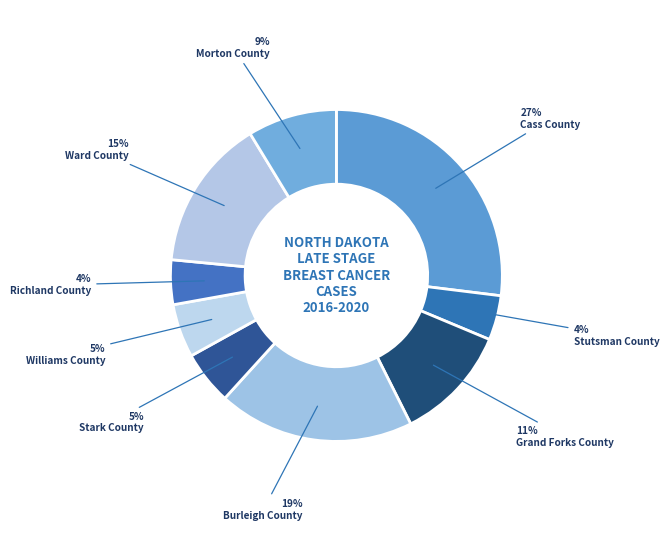

What percentage do Grand Forks County and Burleigh County together represent?

30.4%